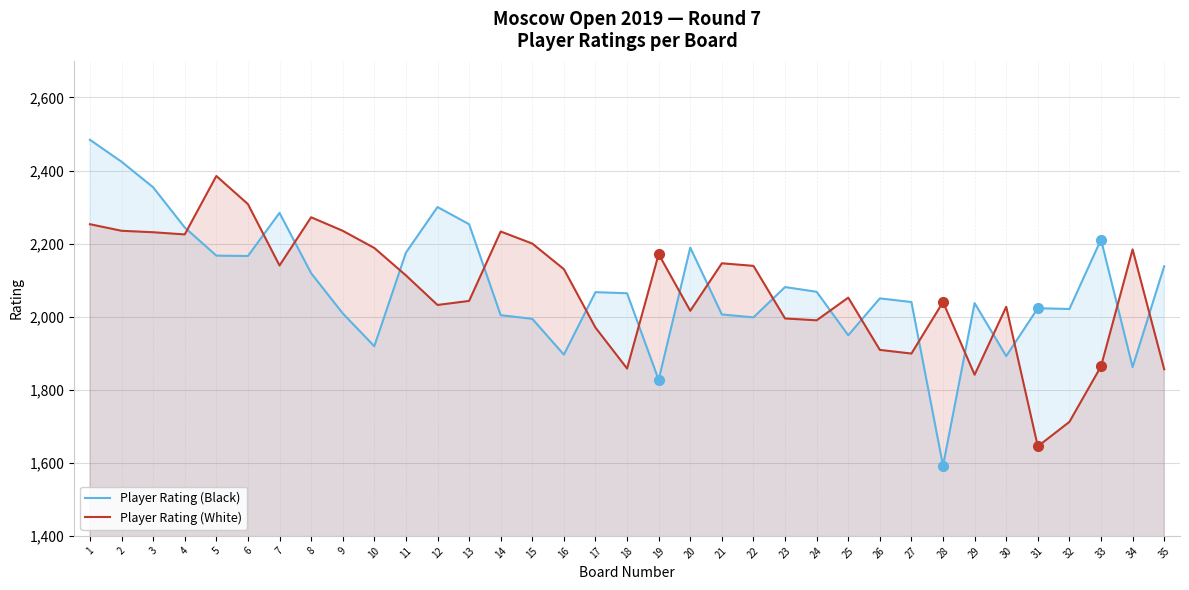

Does the chart have visible grid lines?

Yes